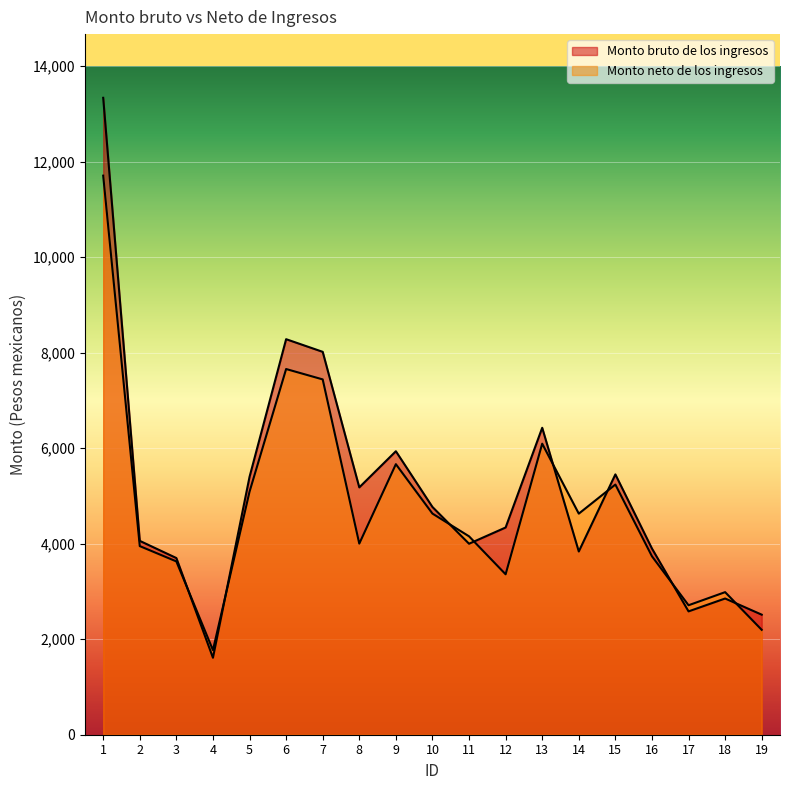

In Monto neto de los ingresos, how many points are higher than both neighbors (excluding endpoints)?

5